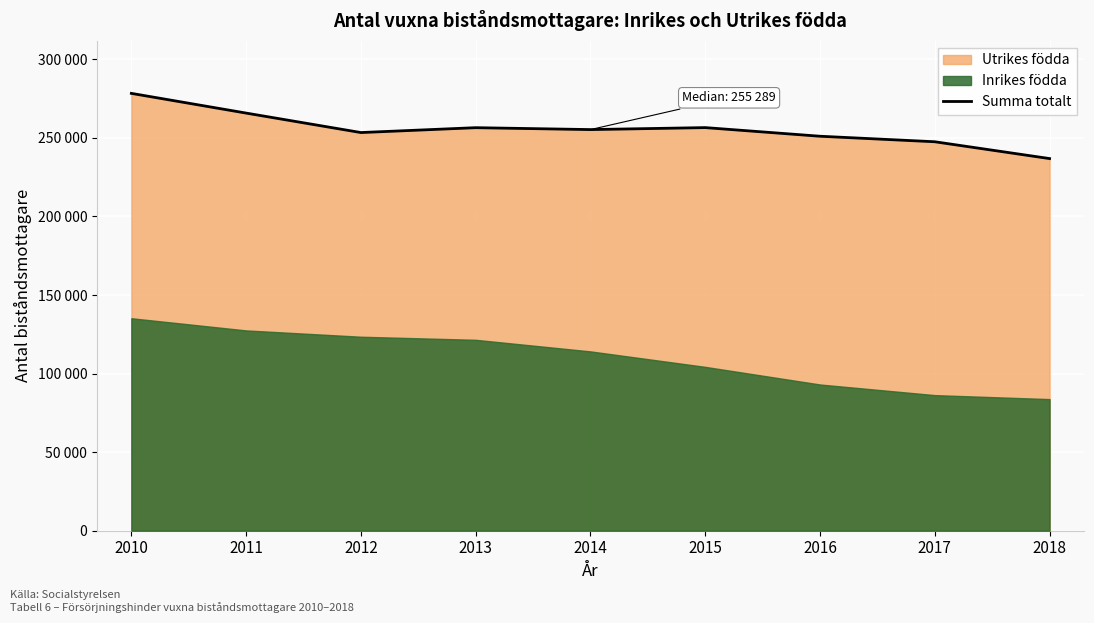

Where is the first local minimum?

2012